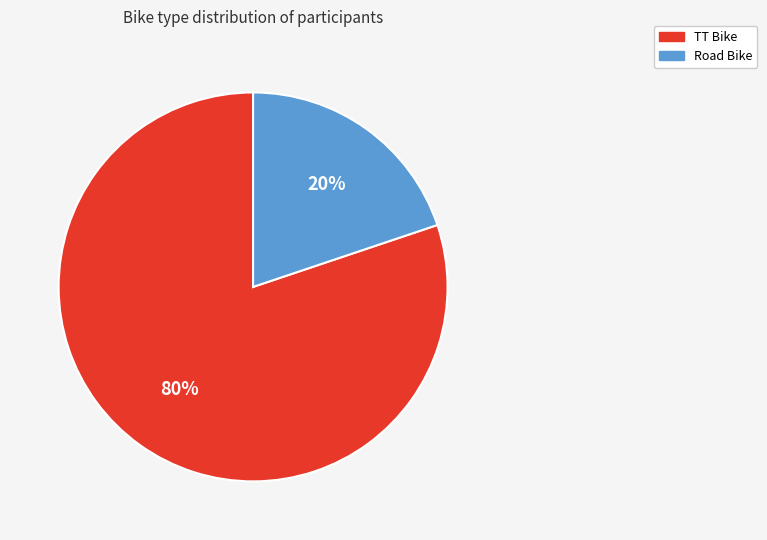

Does any single category account for the majority?

Yes